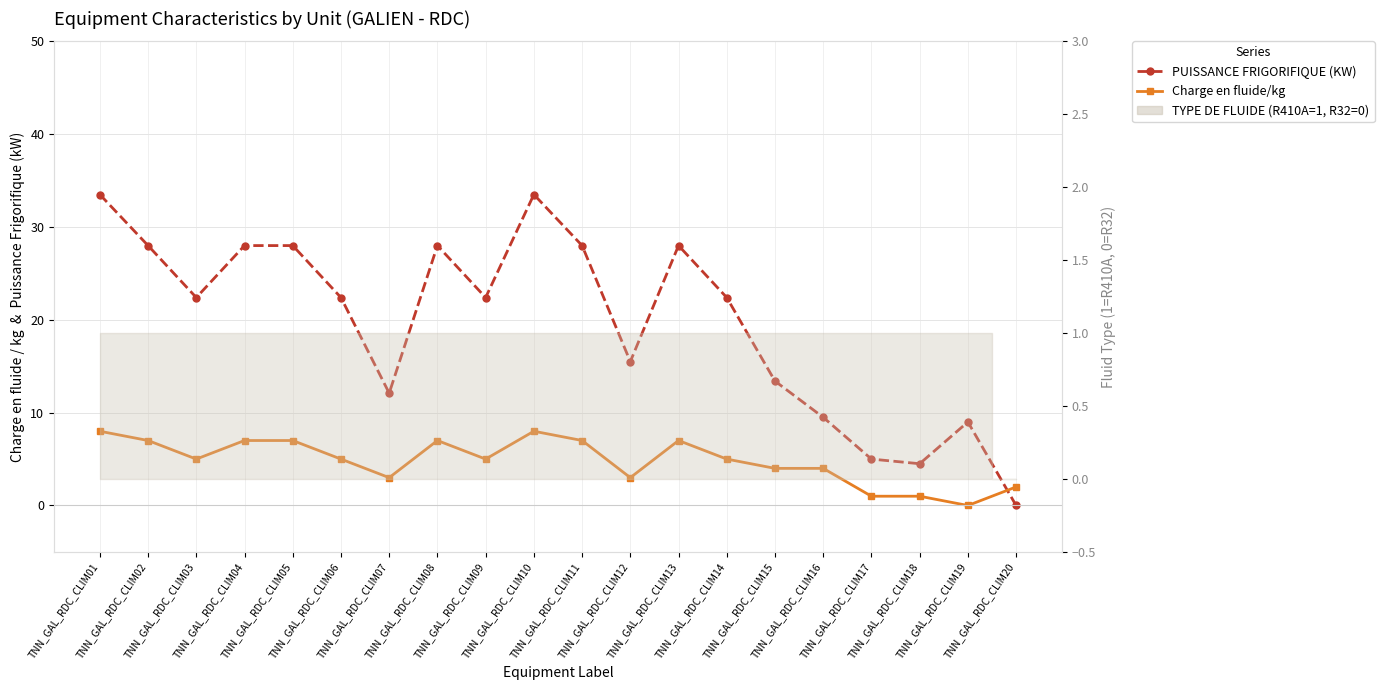

List the labels in order of Charge en fluide/kg value, largest first.

TNN_GAL_RDC_CLIM01, TNN_GAL_RDC_CLIM10, TNN_GAL_RDC_CLIM02, TNN_GAL_RDC_CLIM04, TNN_GAL_RDC_CLIM05, TNN_GAL_RDC_CLIM08, TNN_GAL_RDC_CLIM11, TNN_GAL_RDC_CLIM13, TNN_GAL_RDC_CLIM03, TNN_GAL_RDC_CLIM06, TNN_GAL_RDC_CLIM09, TNN_GAL_RDC_CLIM14, TNN_GAL_RDC_CLIM15, TNN_GAL_RDC_CLIM16, TNN_GAL_RDC_CLIM07, TNN_GAL_RDC_CLIM12, TNN_GAL_RDC_CLIM20, TNN_GAL_RDC_CLIM17, TNN_GAL_RDC_CLIM18, TNN_GAL_RDC_CLIM19